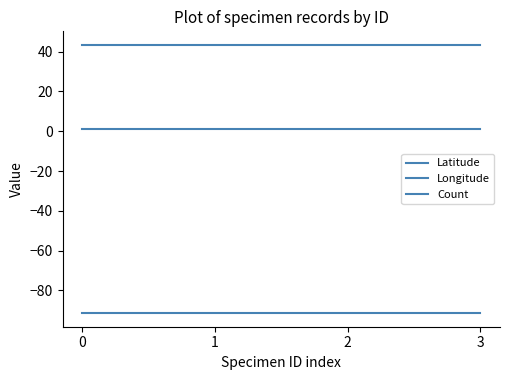

Does the chart have visible grid lines?

No